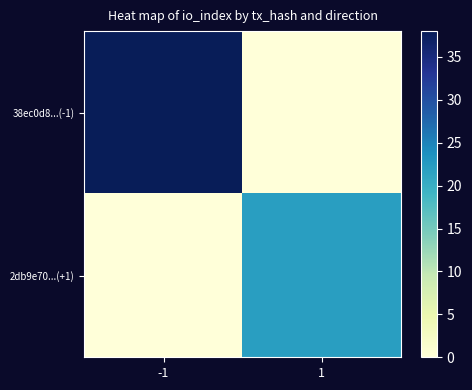

Rank the series at -1 from highest to lowest value.

38ec0d8...(-1), 2db9e70...(+1)